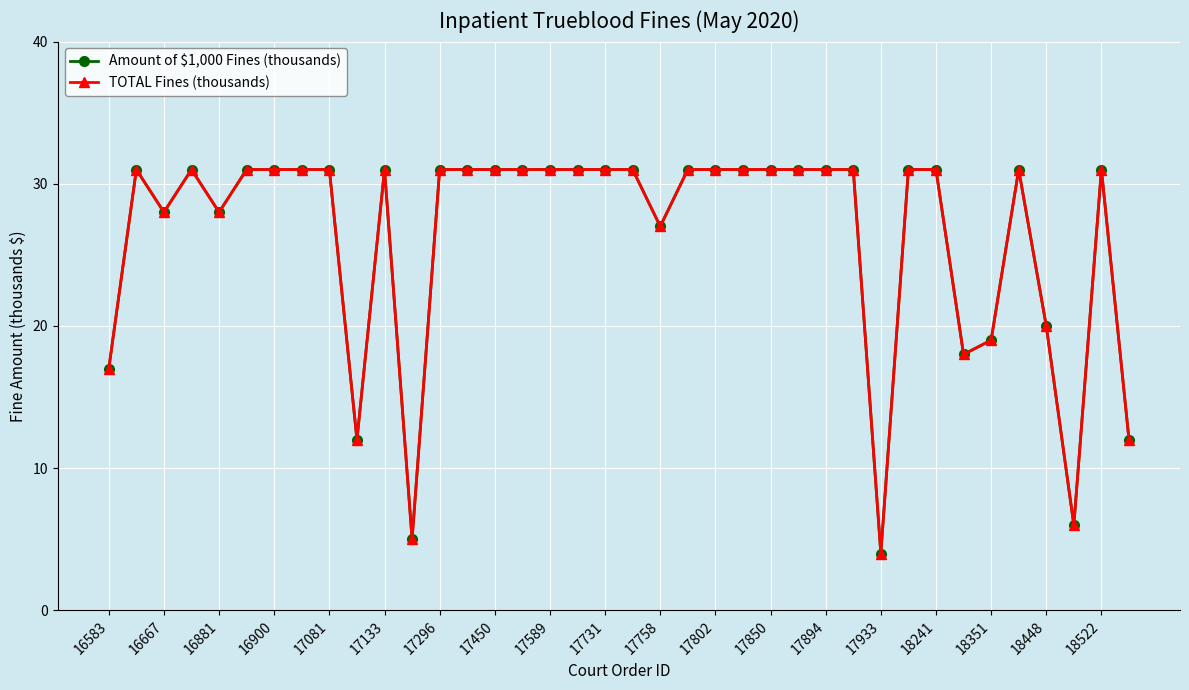

Is this an area chart (filled region under the line)?

No